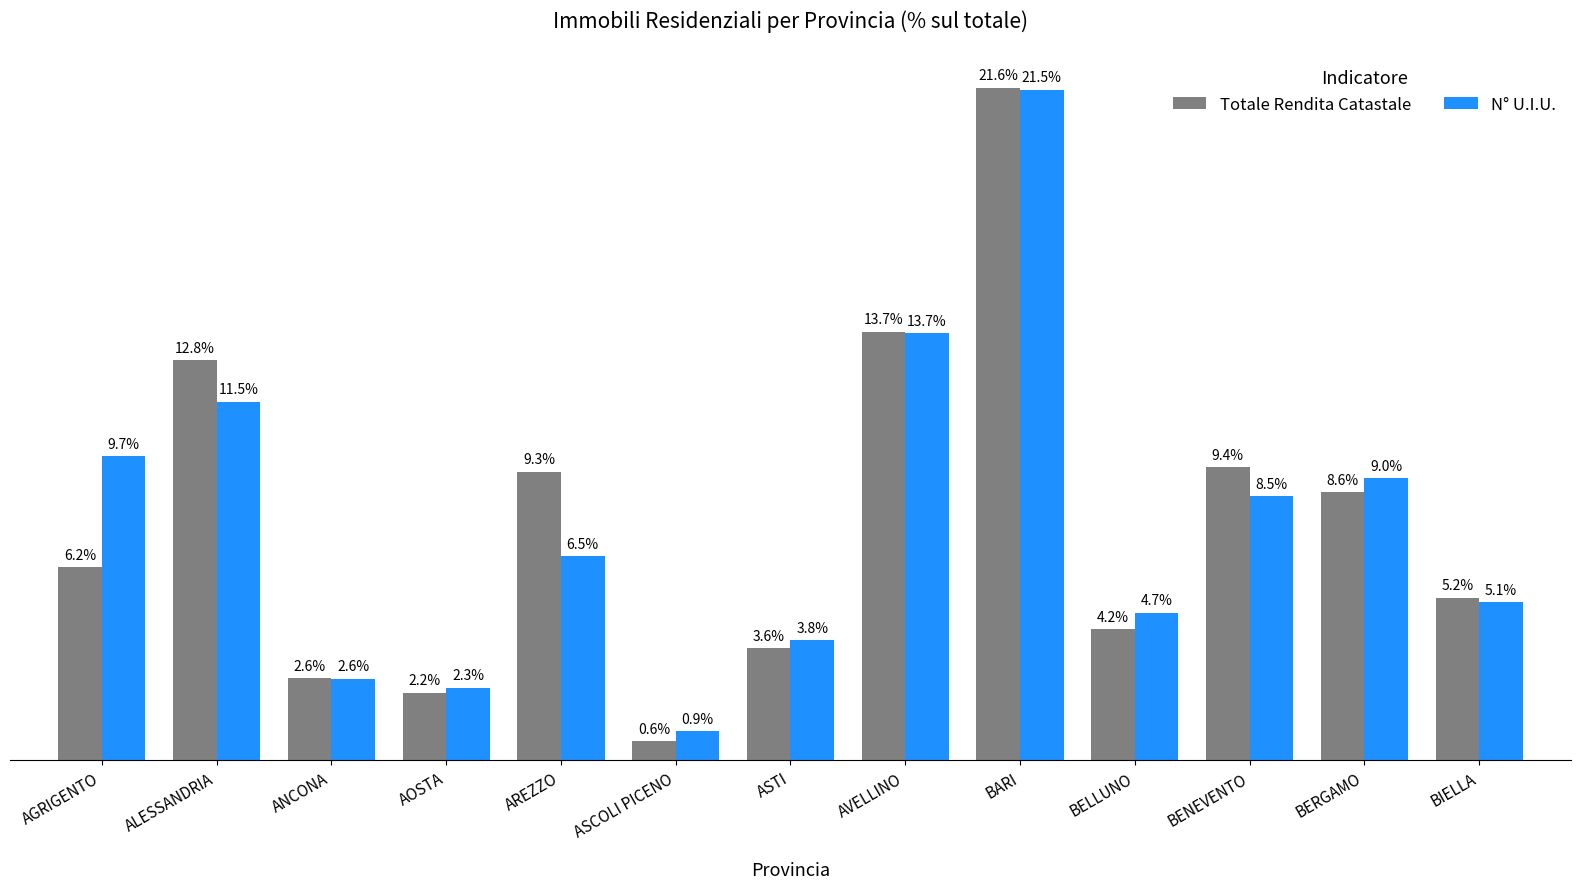

Are the bars grouped side by side (vs. stacked)?

Yes